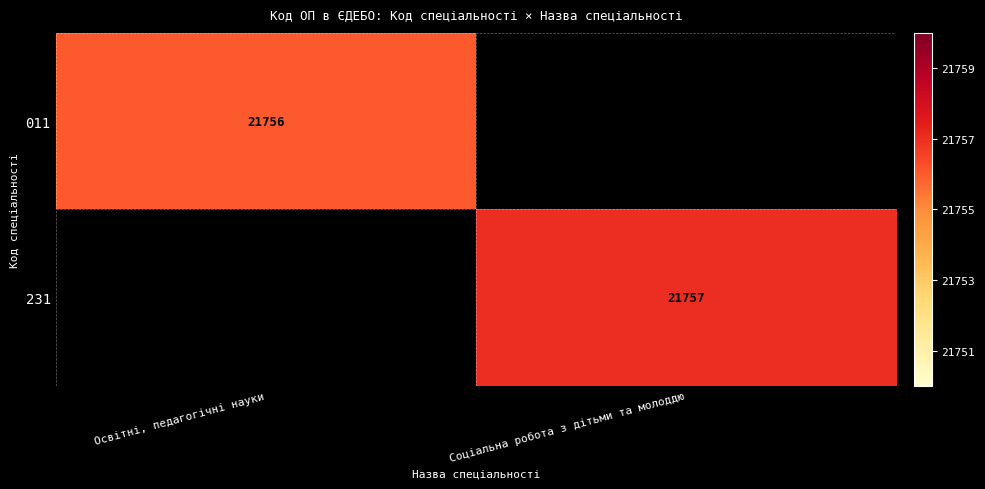

Which category has the lowest value across all series?

Освітні, педагогічні науки